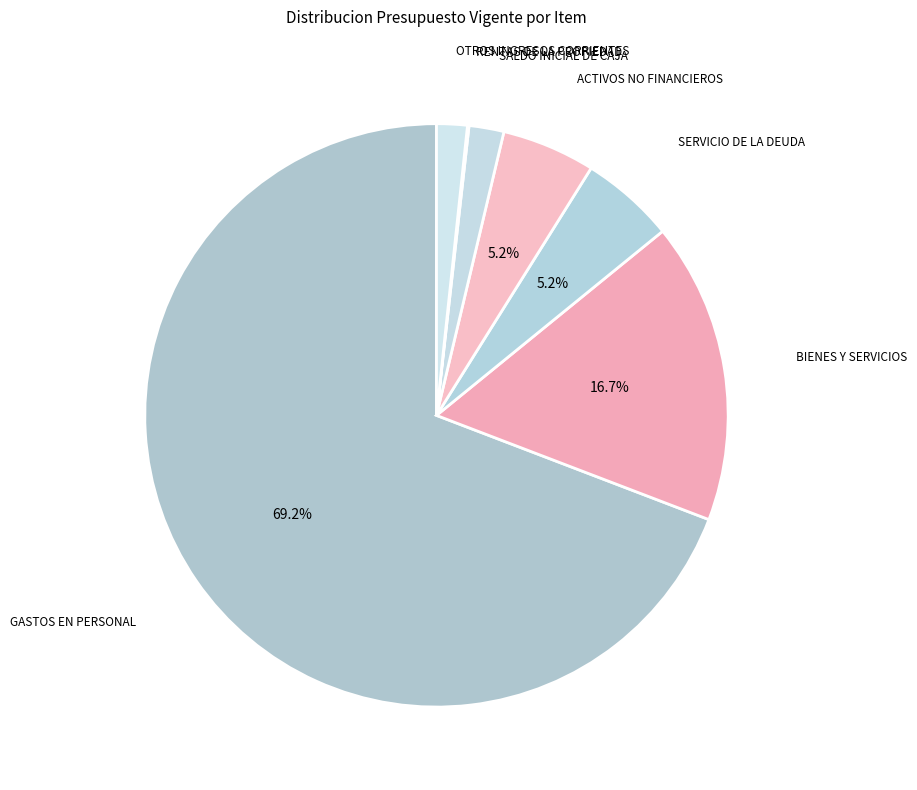

What percentage is NOT represented by GASTOS EN PERSONAL?

30.8%